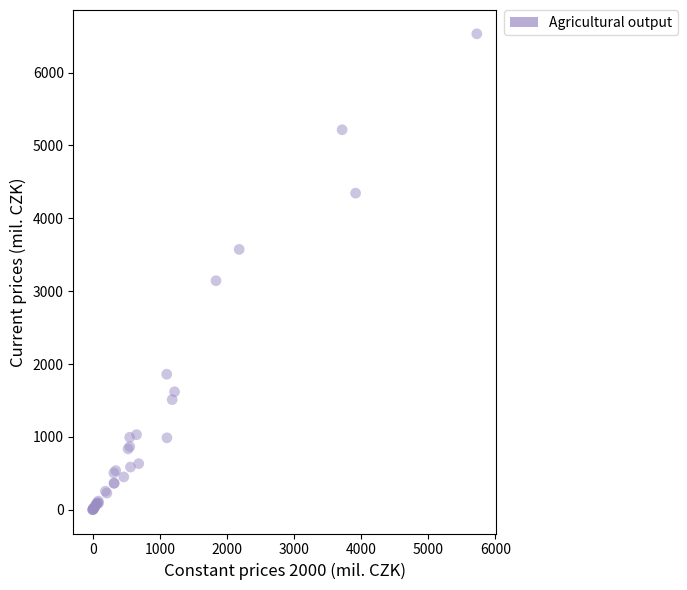

What Y value in the scatter plot is closest to 3266?

3143.7